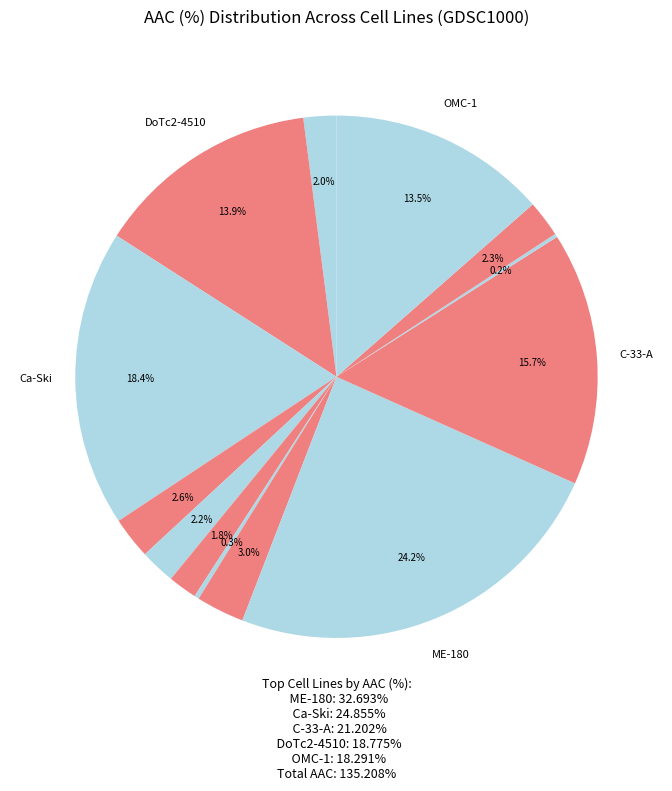

Combined, do DoTc2-4510 and C-4 I account for over 50%?

No